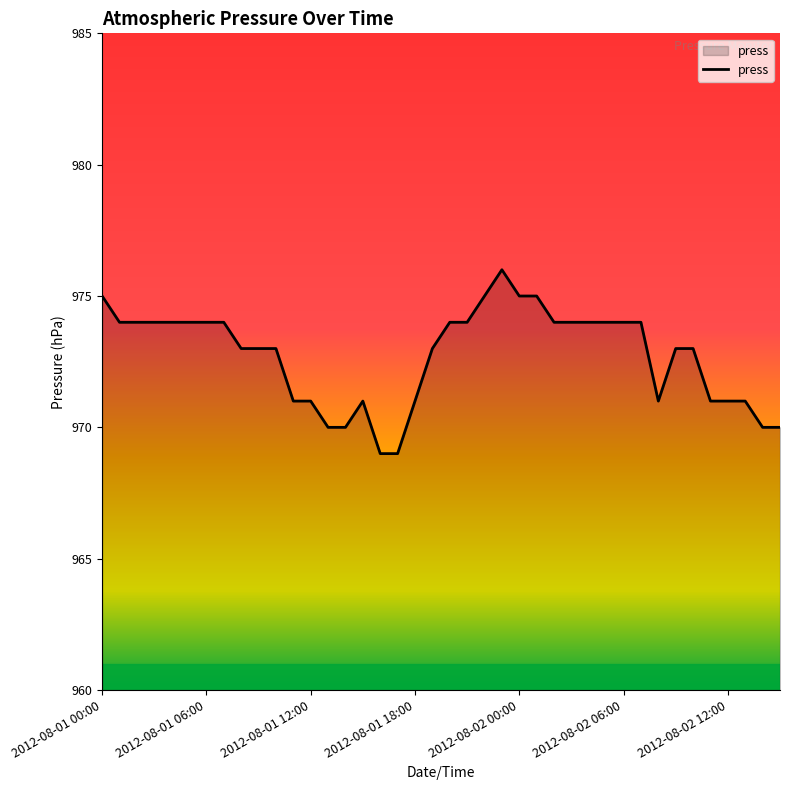

What is the difference between the maximum and minimum values?

7